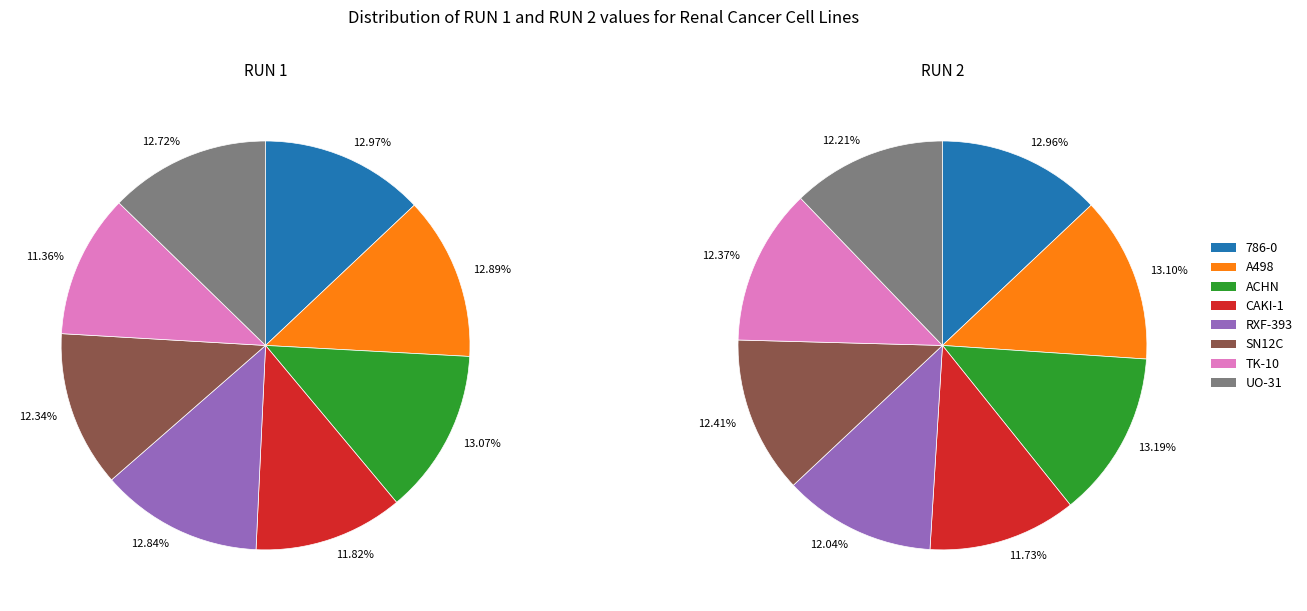

Rank the series by their maximum value, from lowest to highest.

RUN 1, RUN 2